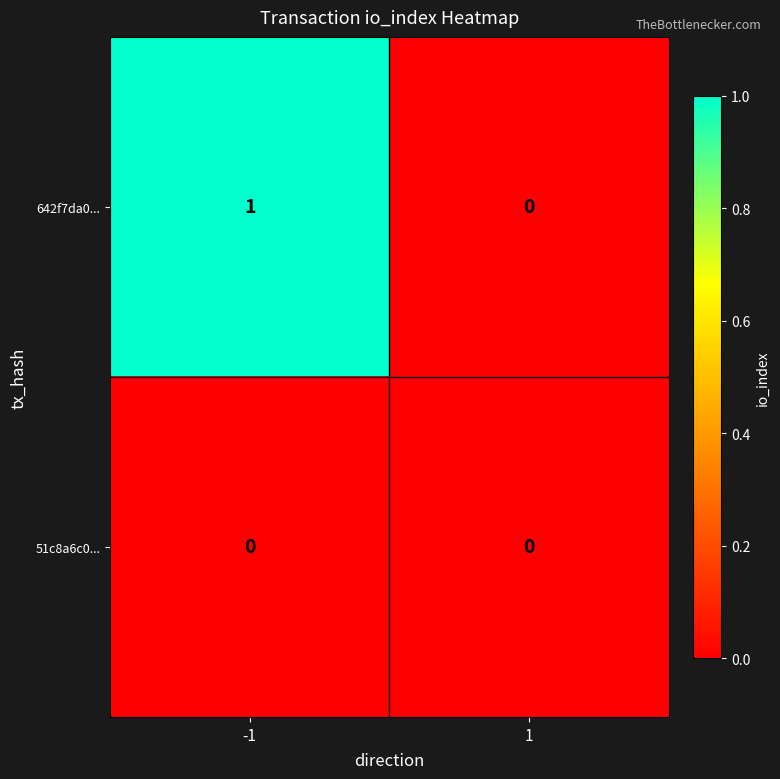

At which category is the sum across all series the highest?

-1